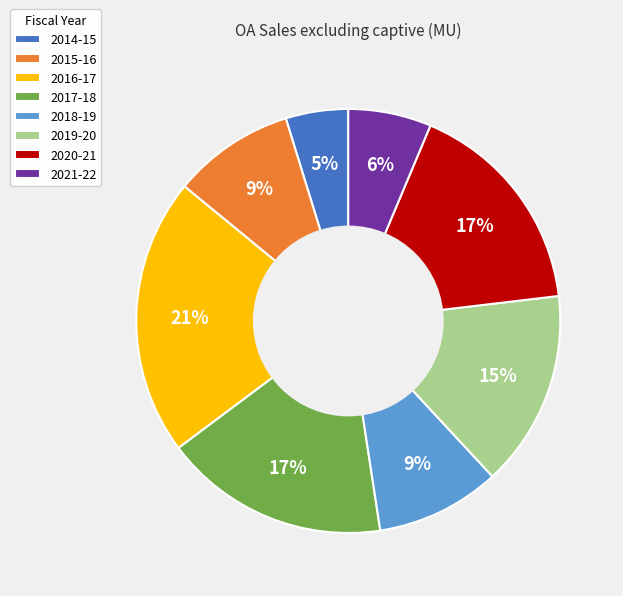

Is there a majority slice in this chart?

No